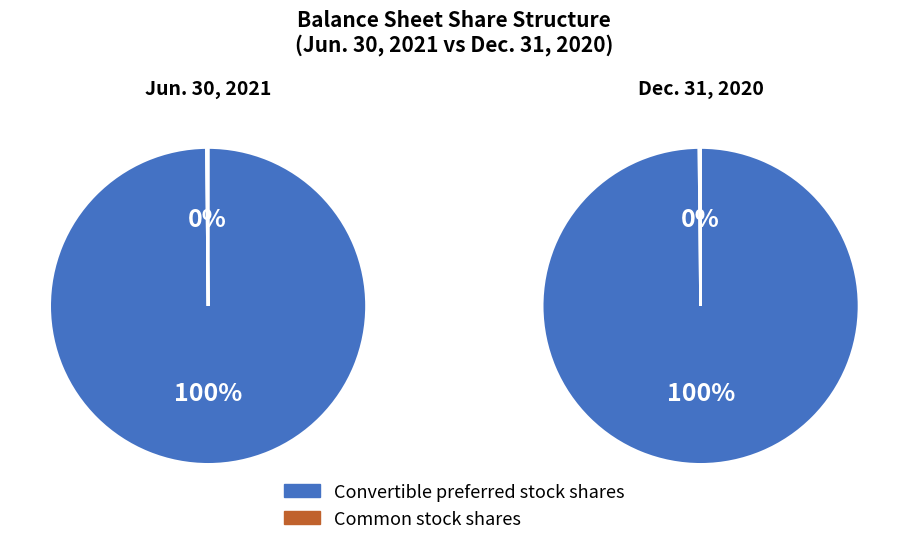

Is there a majority slice in this chart?

Yes